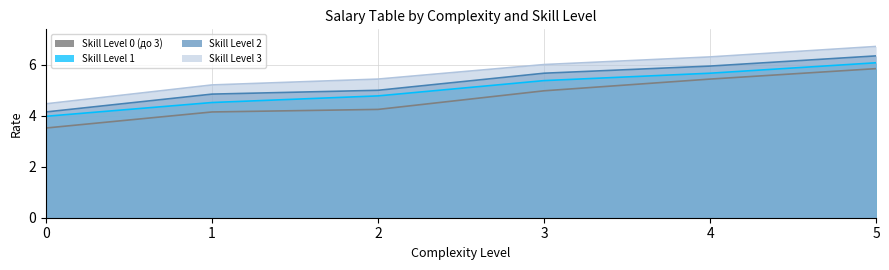

True or false: Skill Level 2 and Skill Level 0 (до 3) cross at least once.

False